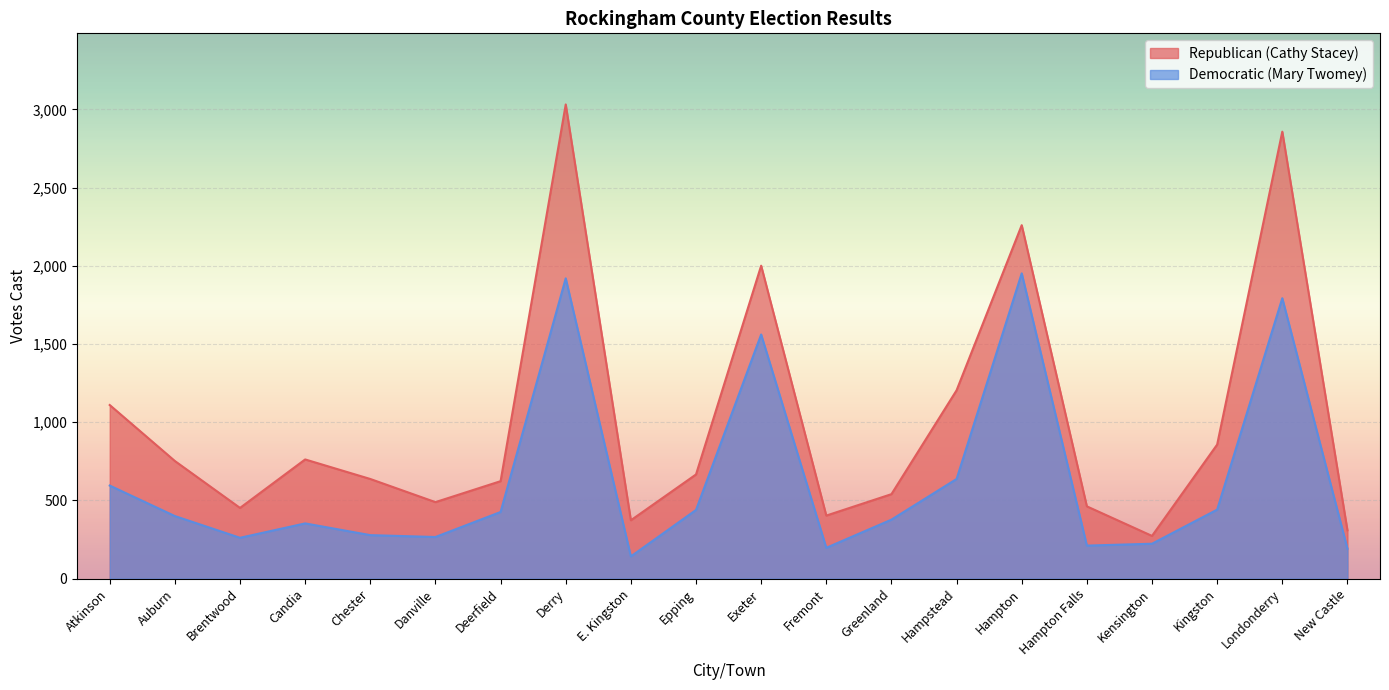

Which has a higher value, Greenland or Auburn?

Auburn